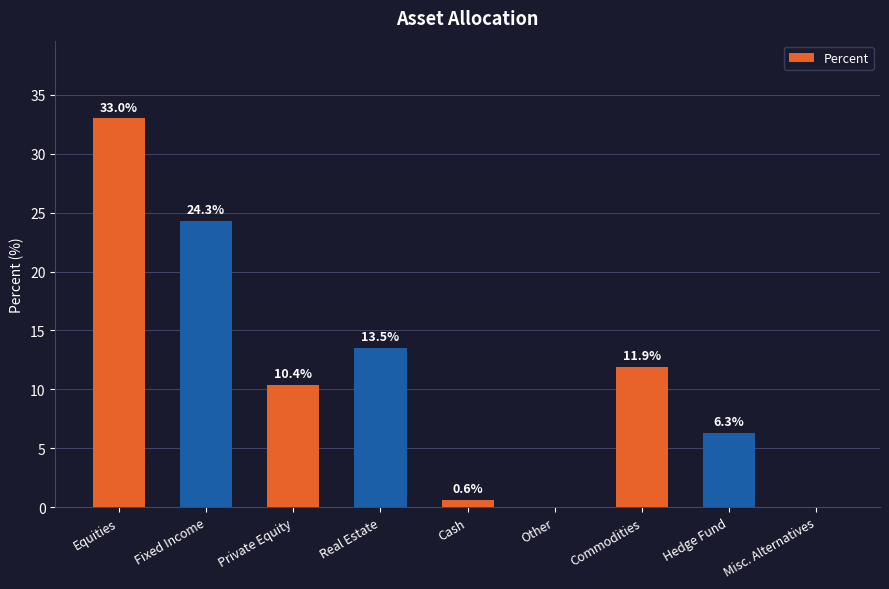

Is it true that the value at Equities is 33.0?

True